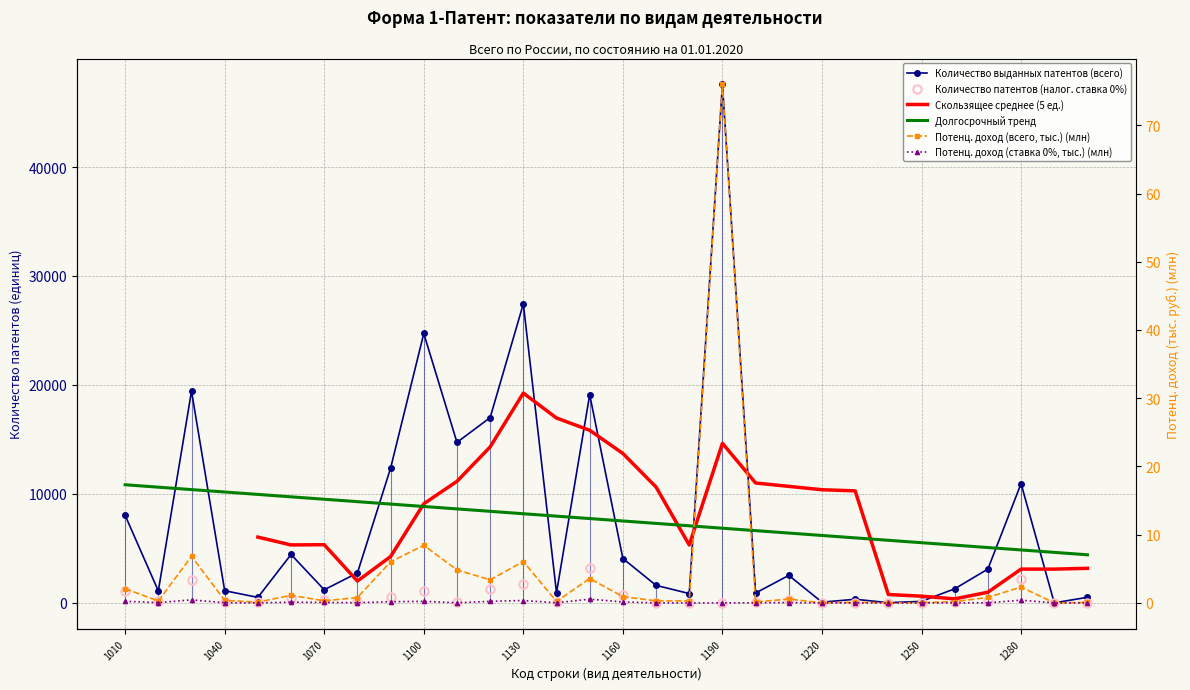

True or false: Количество выданных патентов (всего) and Потенц. доход (ставка 0%, тыс.) intersect in this chart.

False